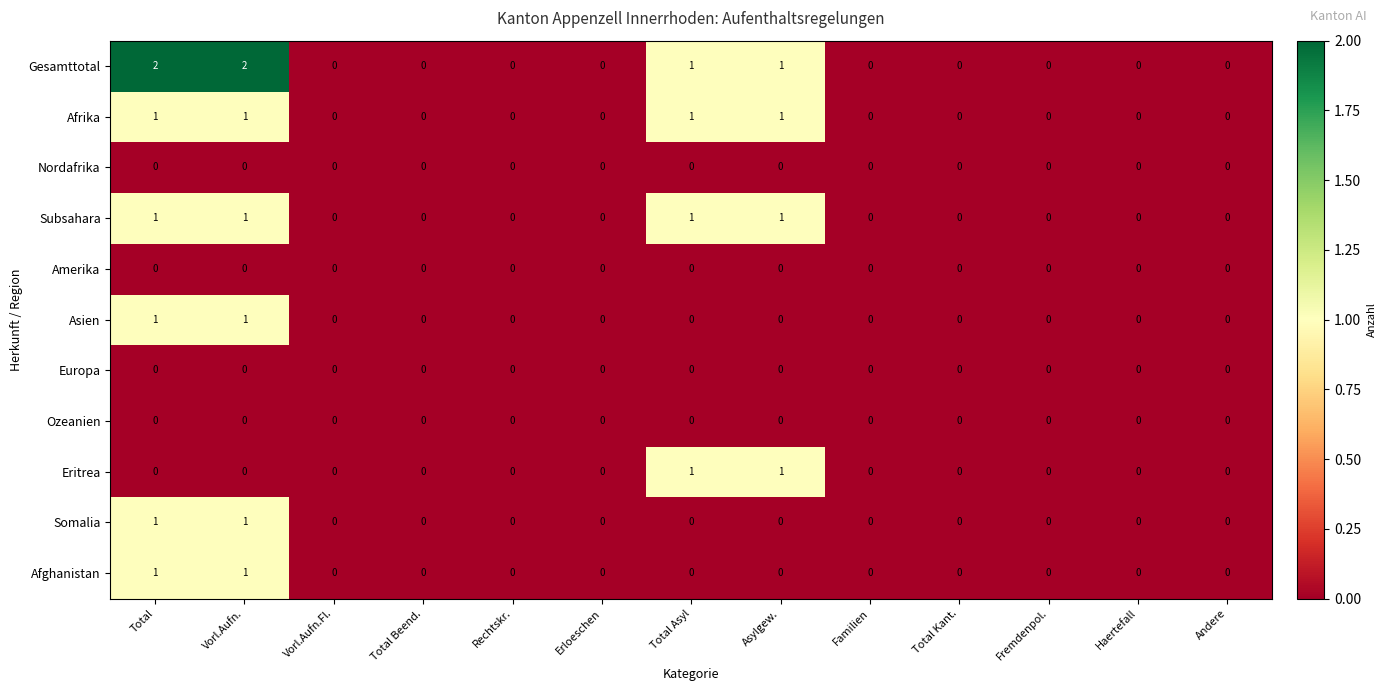

Which series has the largest total across all categories?

Gesamttotal